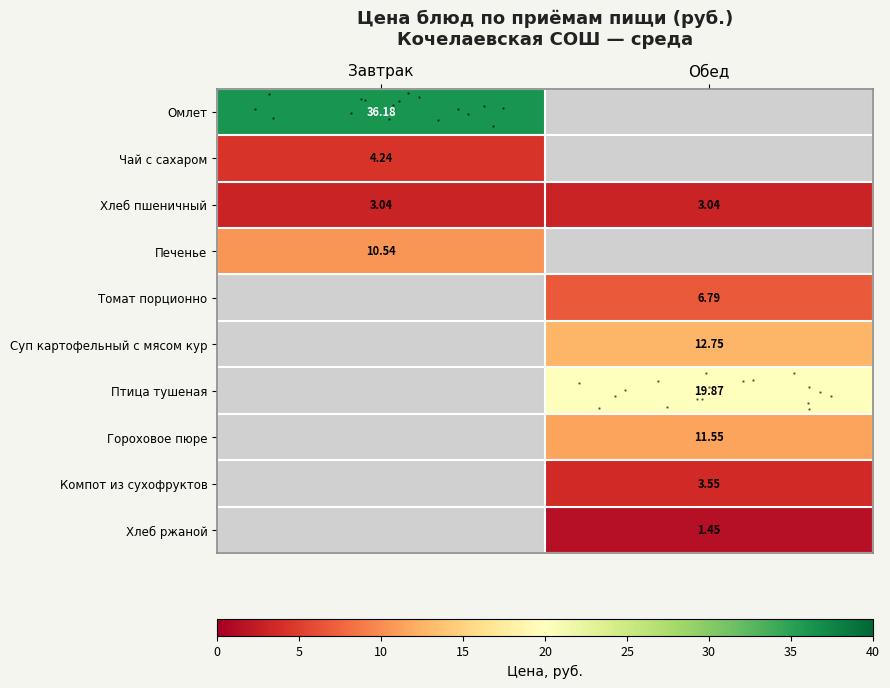

What is the minimum value shown in the chart?

1.4